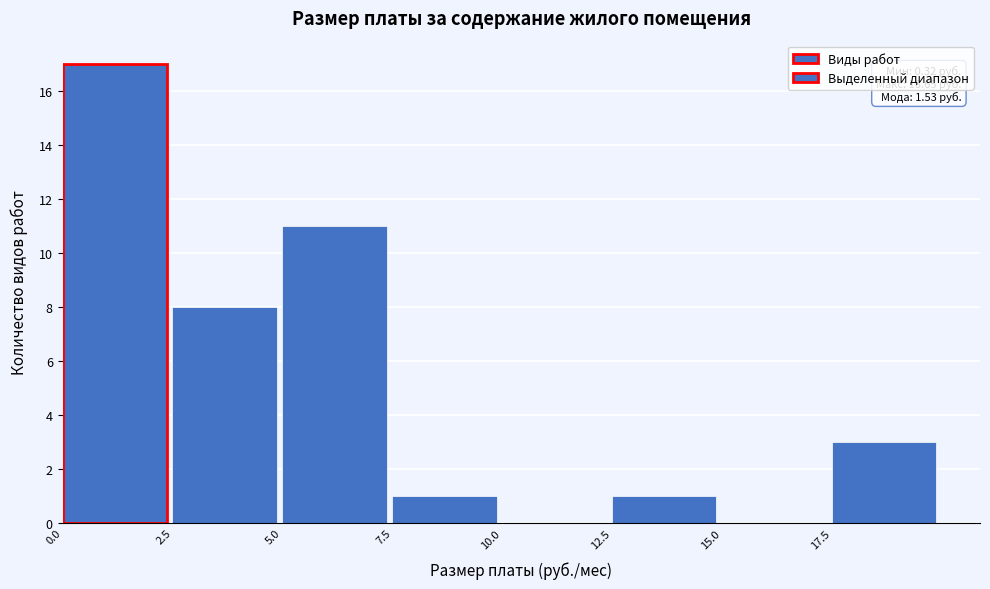

Which range on the x-axis has the tallest bar?

0.0 to 2.5